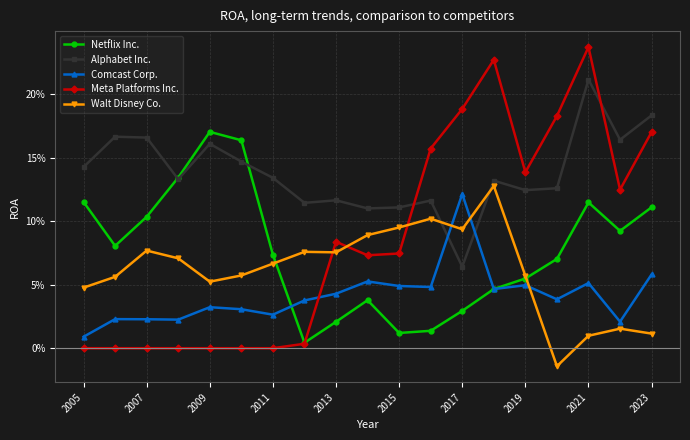

Does the chart have visible grid lines?

Yes